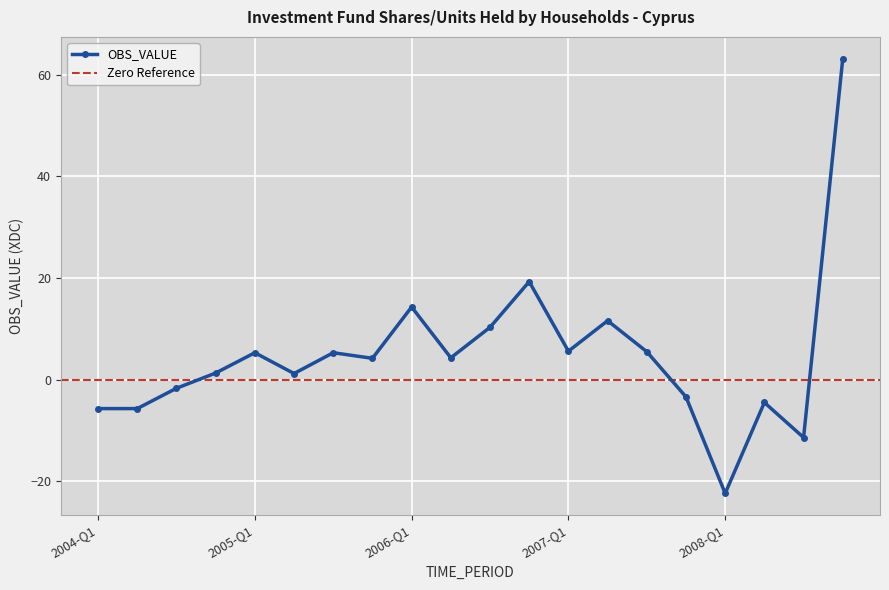

What is the label of the 15th point from the left?

2007-Q3